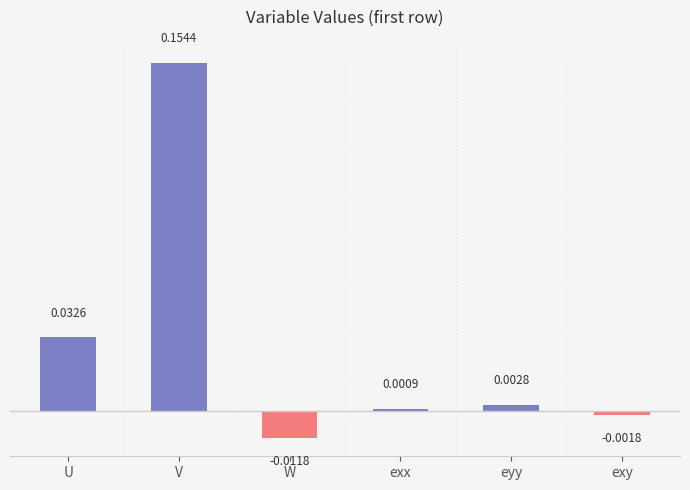

What is the label of the 4th bar from the left?

exx